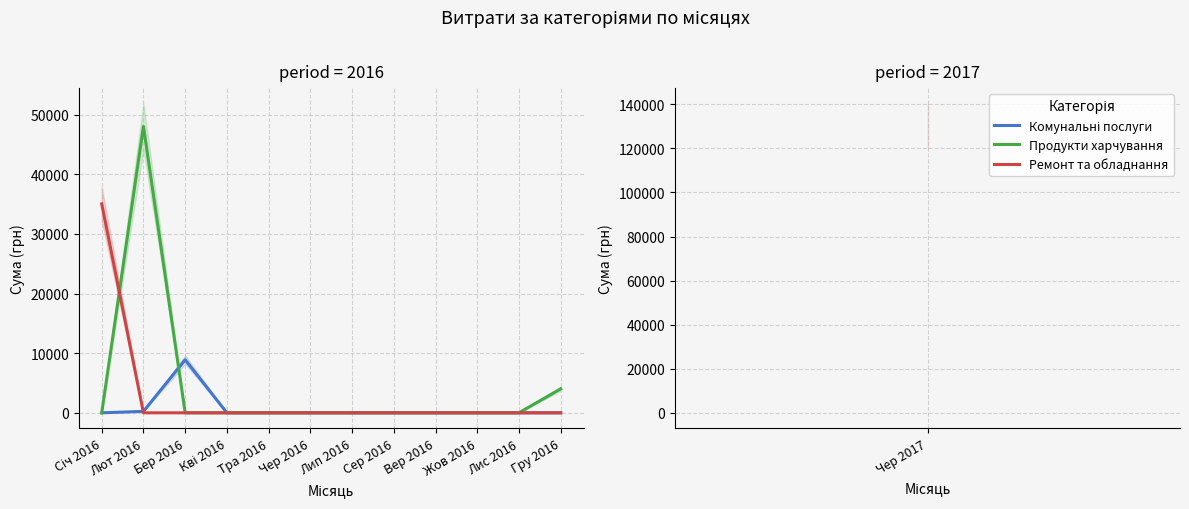

What is the label of the 6th point from the right?

Лип 2016